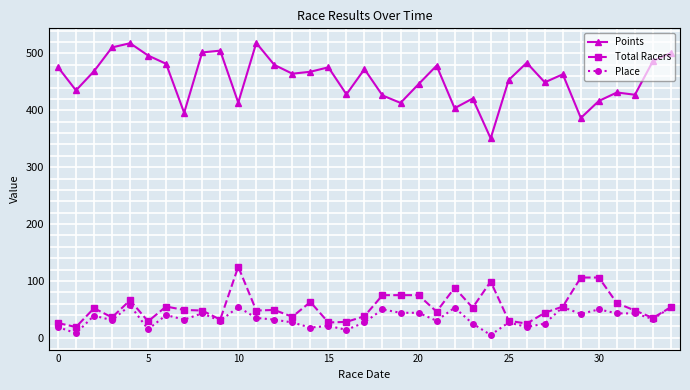

What is the value of the Place point at the 8th from the left?

32.0